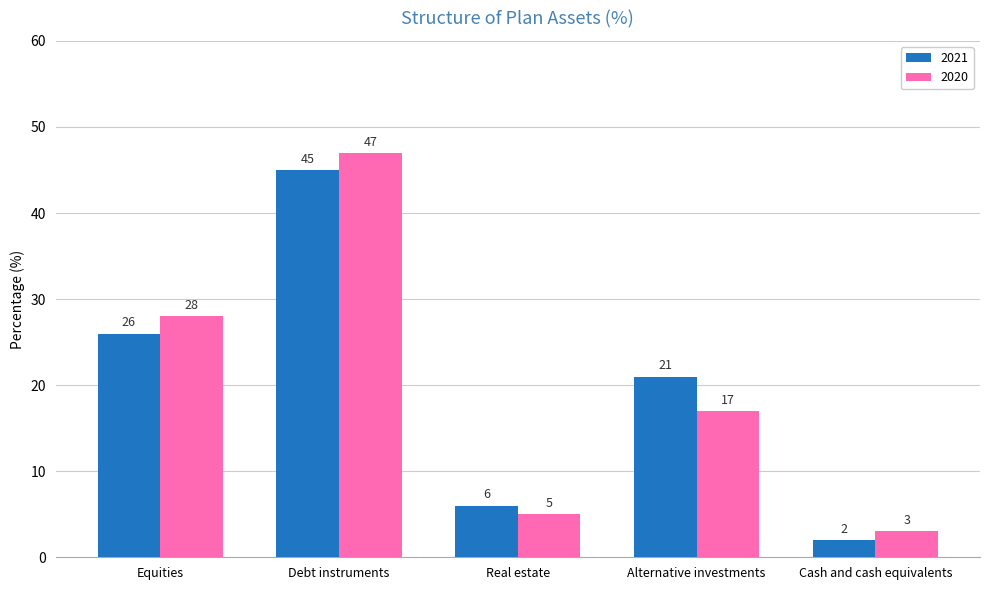

Which series changed the most between Debt instruments and Real estate?

2020